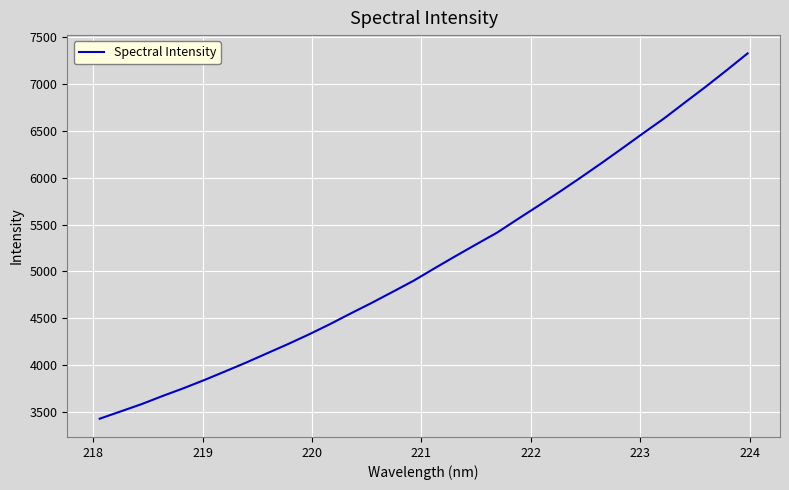

What is the difference between the maximum and minimum values?

3896.9